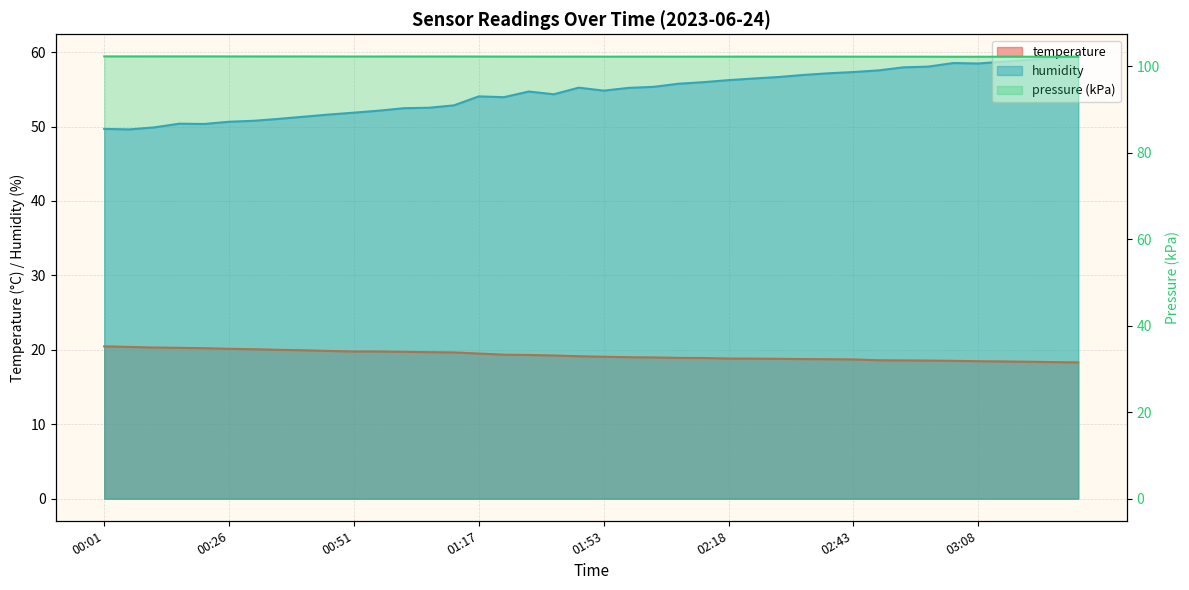

True or false: humidity and temperature intersect in this chart.

False